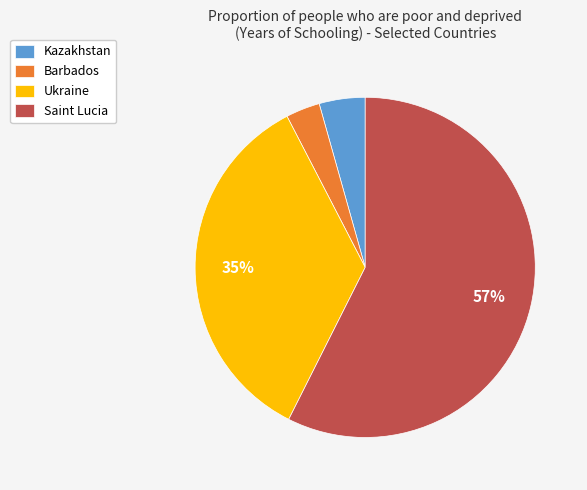

Combined, do Kazakhstan and Ukraine account for over 50%?

No